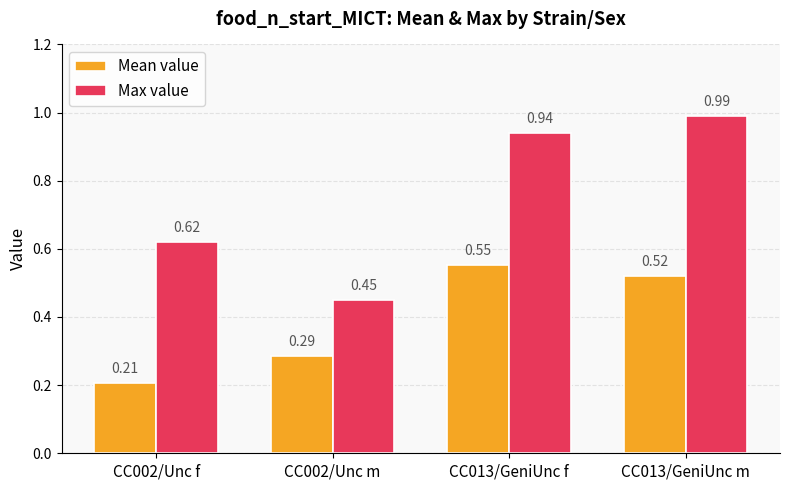

Which series has the largest total across all categories?

Max value